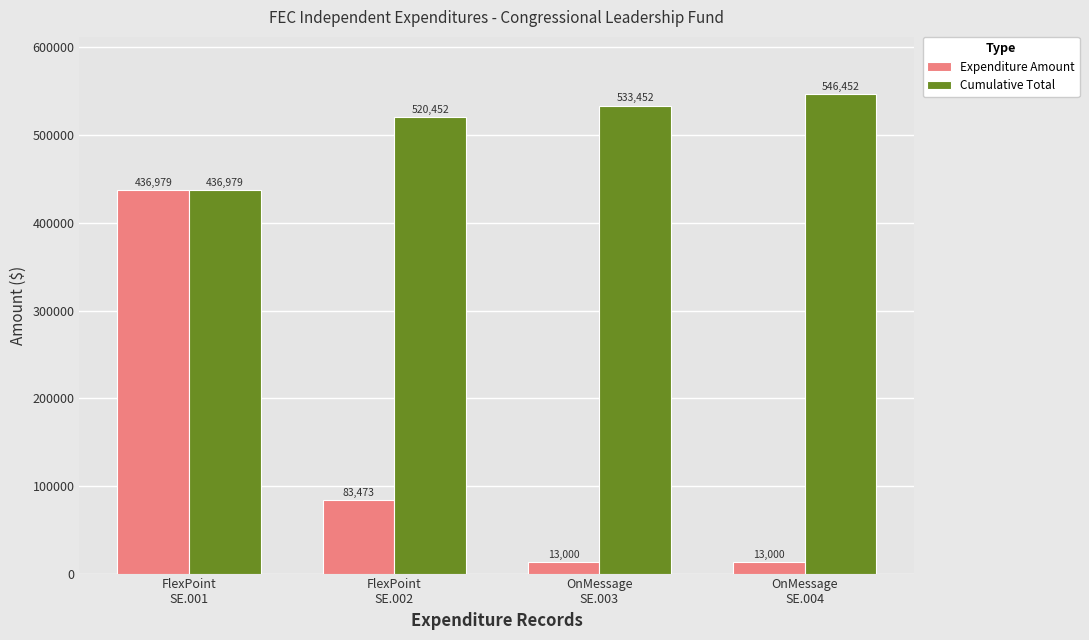

Is the value of Cumulative Total at FlexPoint
SE.002 greater than the value of Expenditure Amount at OnMessage
SE.004?

Yes